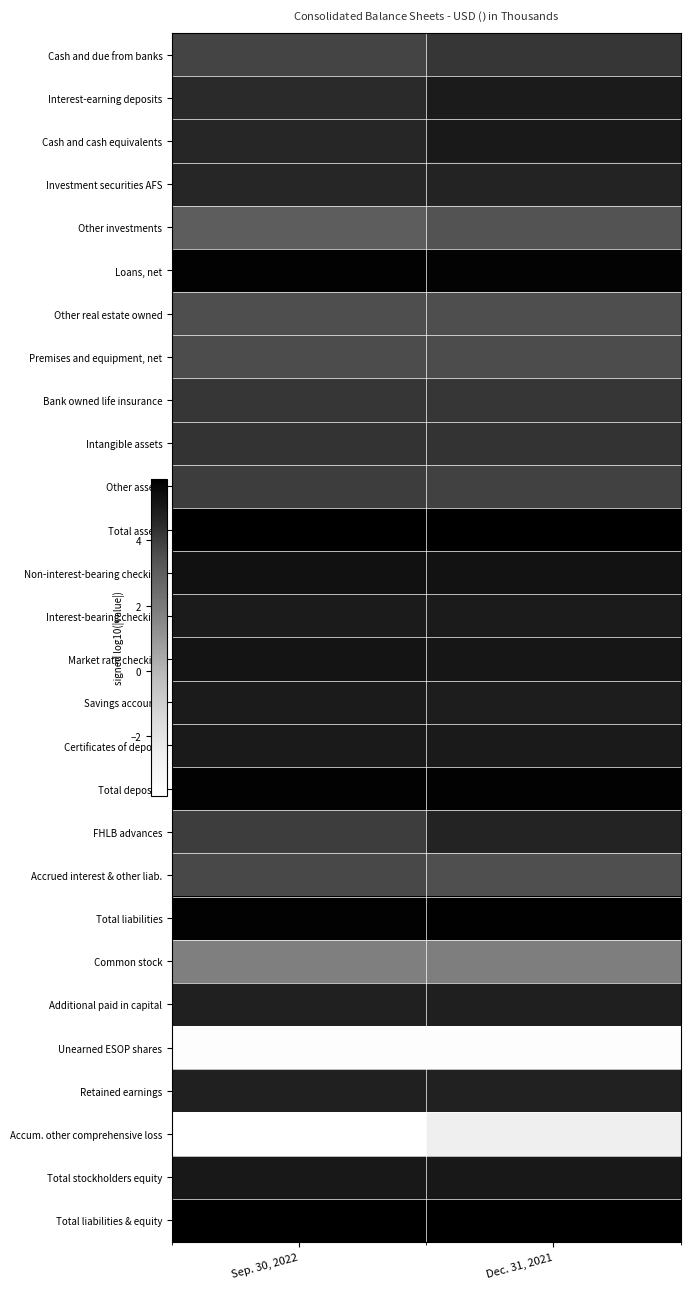

At which category is the sum across all series the highest?

Dec. 31, 2021